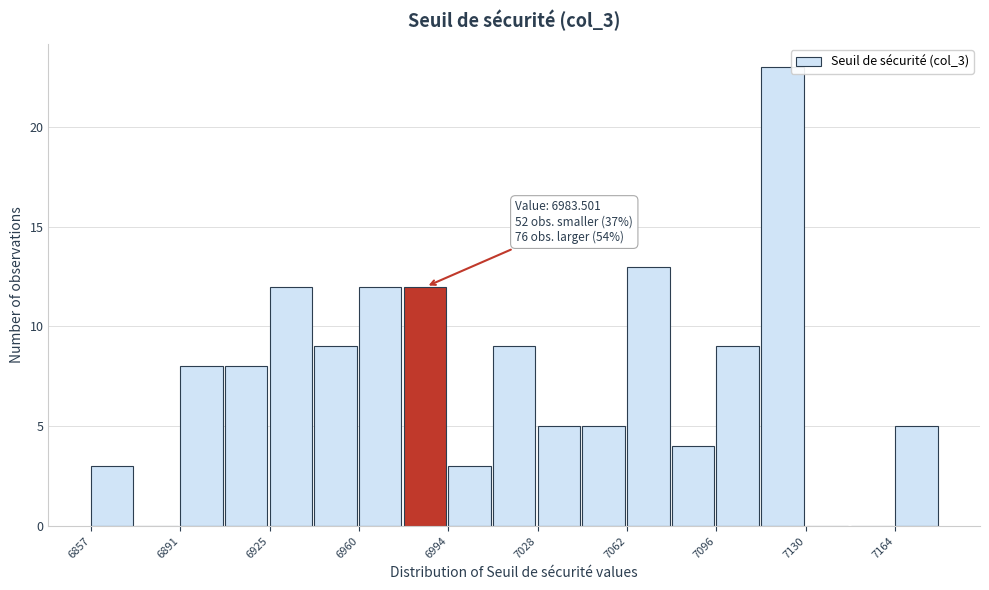

Read against the x-axis, roughly where is the centre of the tallest bar?

7120